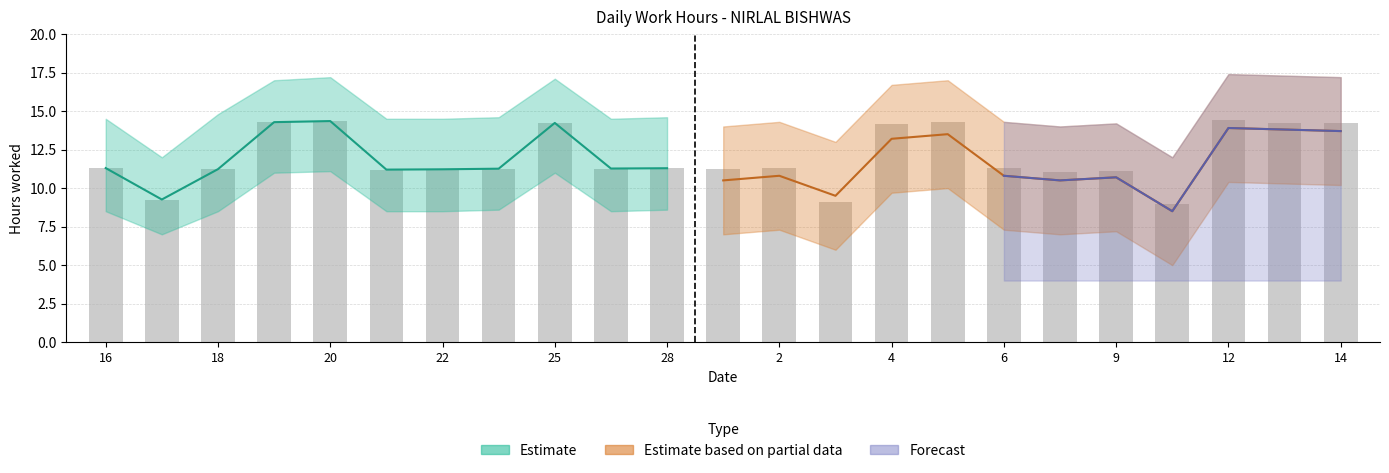

Does the chart contain stacked bars?

No